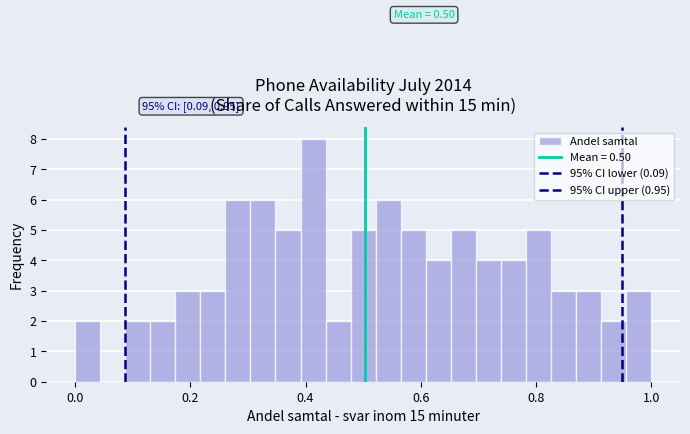

Around what value on the x-axis is the tallest bar? Give the approximate position of its centre, as read against the axis.

0.42